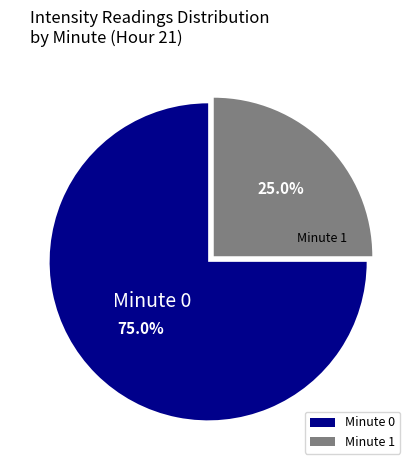

To the nearest percent, what portion does Minute 1 represent?

25%